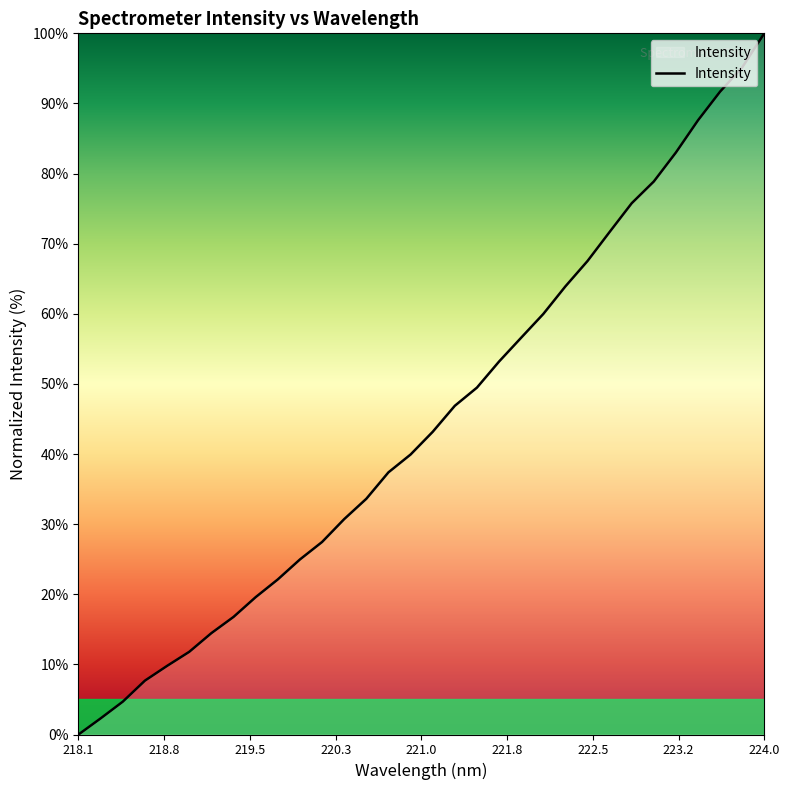

Reading left to right, what are all the values shown in this chart?

0.0	2.3	4.7	7.7	9.8	11.8	14.5	16.8	19.6	22.1	25.0	27.5	30.7	33.6	37.4	39.9	43.2	46.9	49.5	53.2	56.6	60.0	63.9	67.5	71.7	75.8	78.9	83.0	87.6	91.7	95.1	100.0